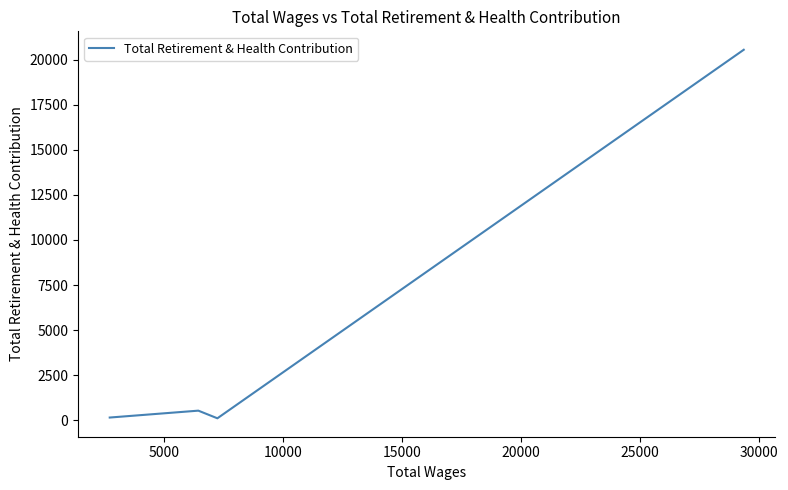

What is the sum of all values?

21336